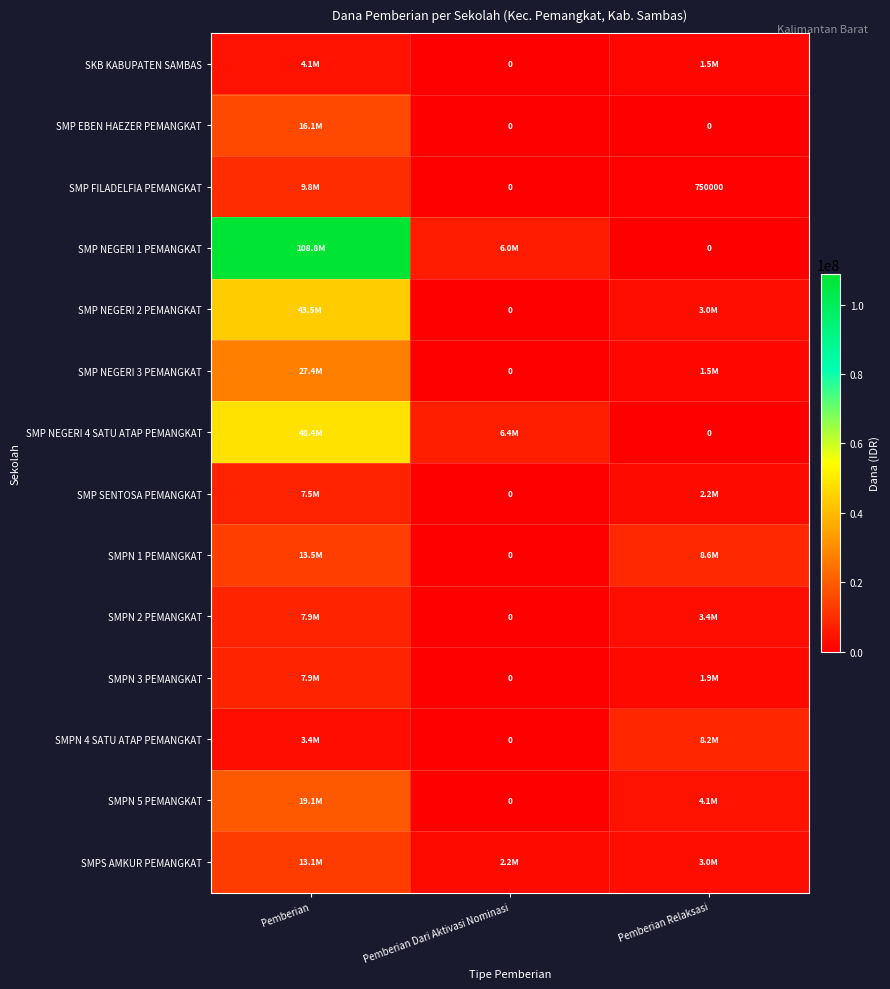

At Pemberian, list the series in order from smallest to largest.

SMPN 4 SATU ATAP PEMANGKAT, SKB KABUPATEN SAMBAS, SMP SENTOSA PEMANGKAT, SMPN 2 PEMANGKAT, SMPN 3 PEMANGKAT, SMP FILADELFIA PEMANGKAT, SMPS AMKUR PEMANGKAT, SMPN 1 PEMANGKAT, SMP EBEN HAEZER PEMANGKAT, SMPN 5 PEMANGKAT, SMP NEGERI 3 PEMANGKAT, SMP NEGERI 2 PEMANGKAT, SMP NEGERI 4 SATU ATAP PEMANGKAT, SMP NEGERI 1 PEMANGKAT